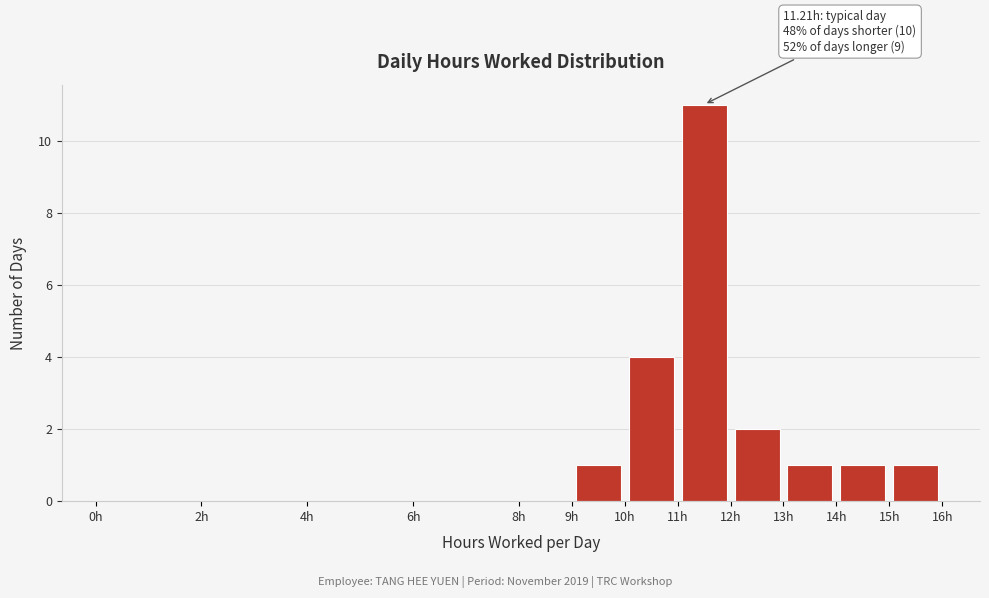

Which range on the x-axis has the tallest bar?

11 to 12